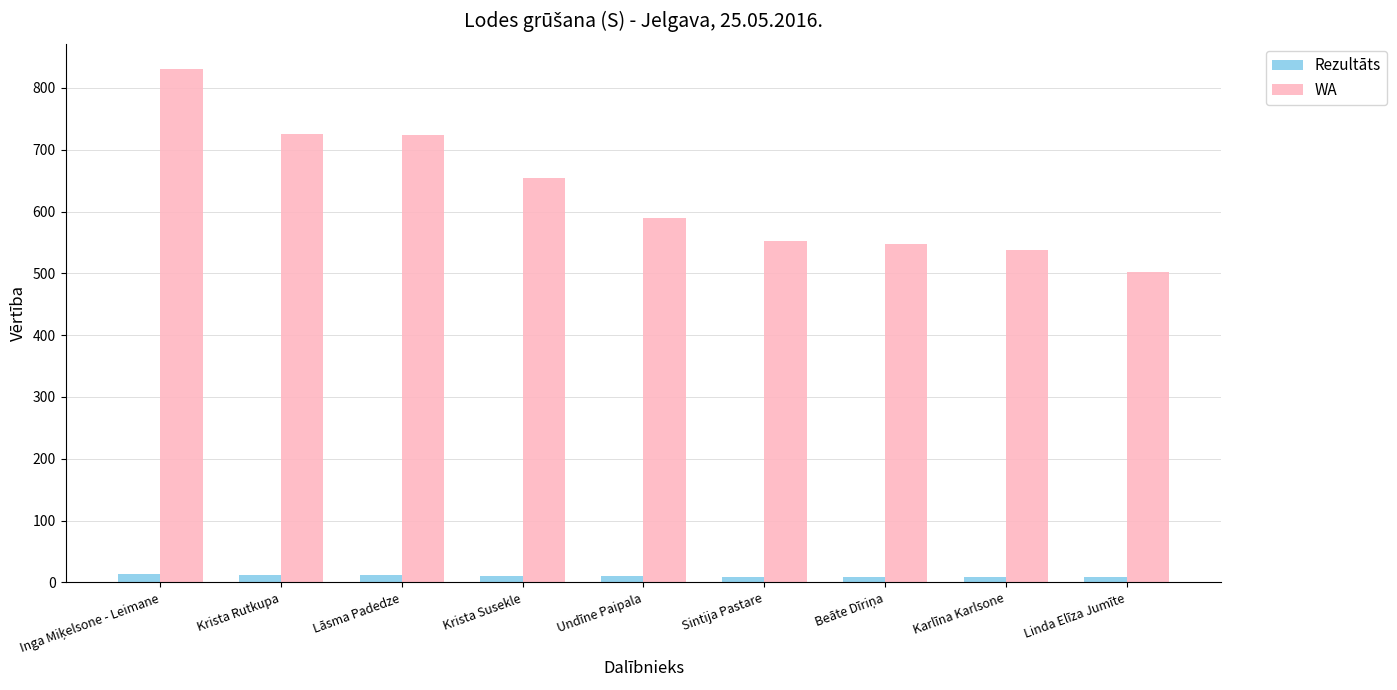

Between Lāsma Padedze and Undīne Paipala, which series saw the biggest shift?

WA